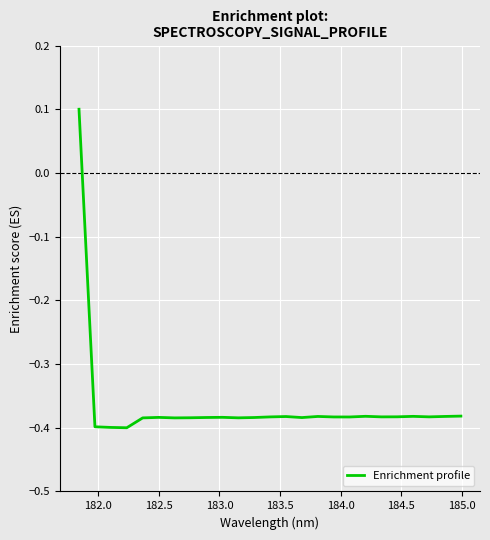

What is the difference between the maximum and minimum values?

0.5